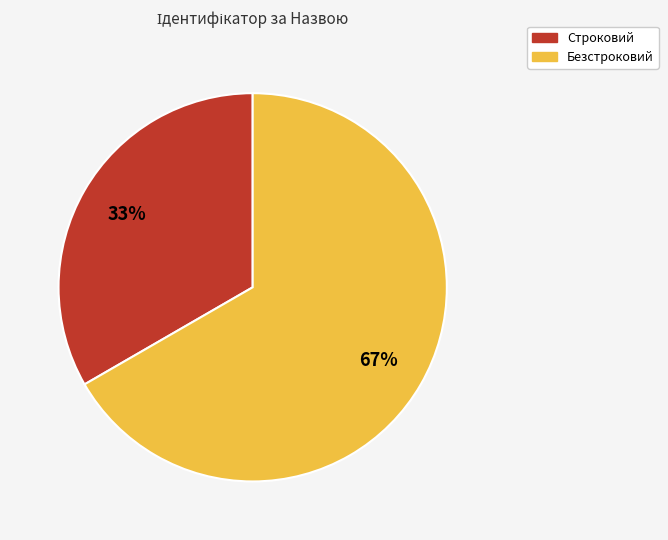

True or false: Безстроковий accounts for 67% of the total.

True